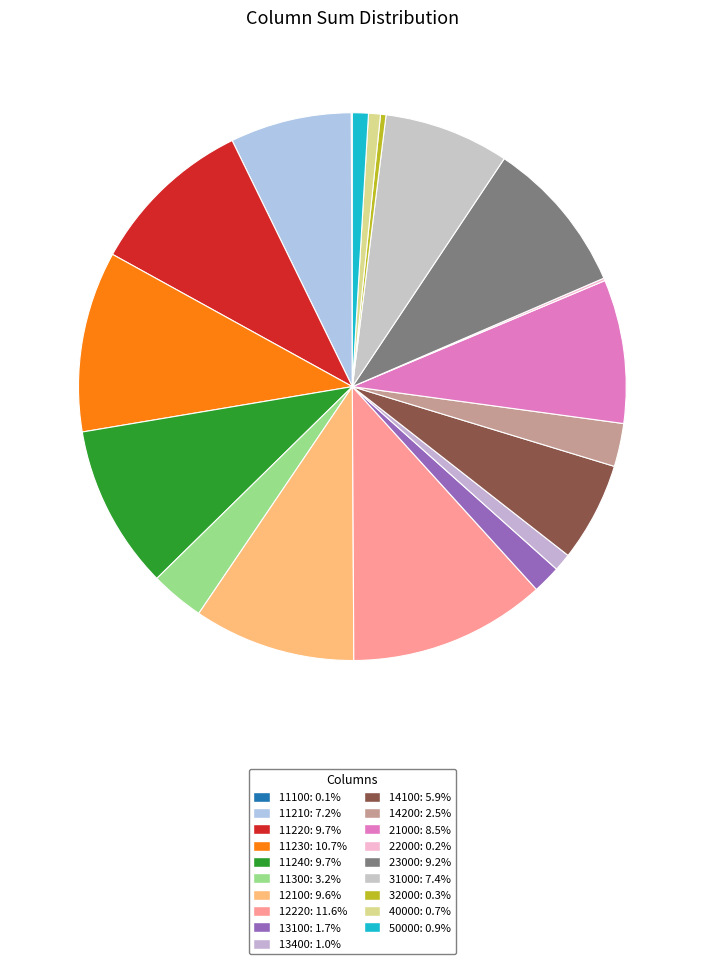

Which has a higher value, 14100 or 12220?

12220